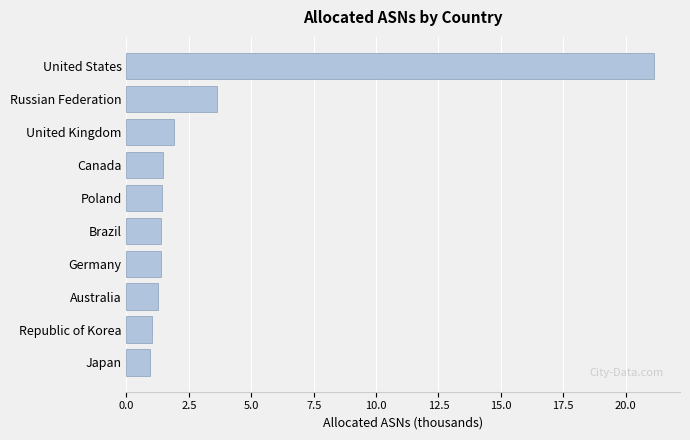

Read the value at Australia.

1.3